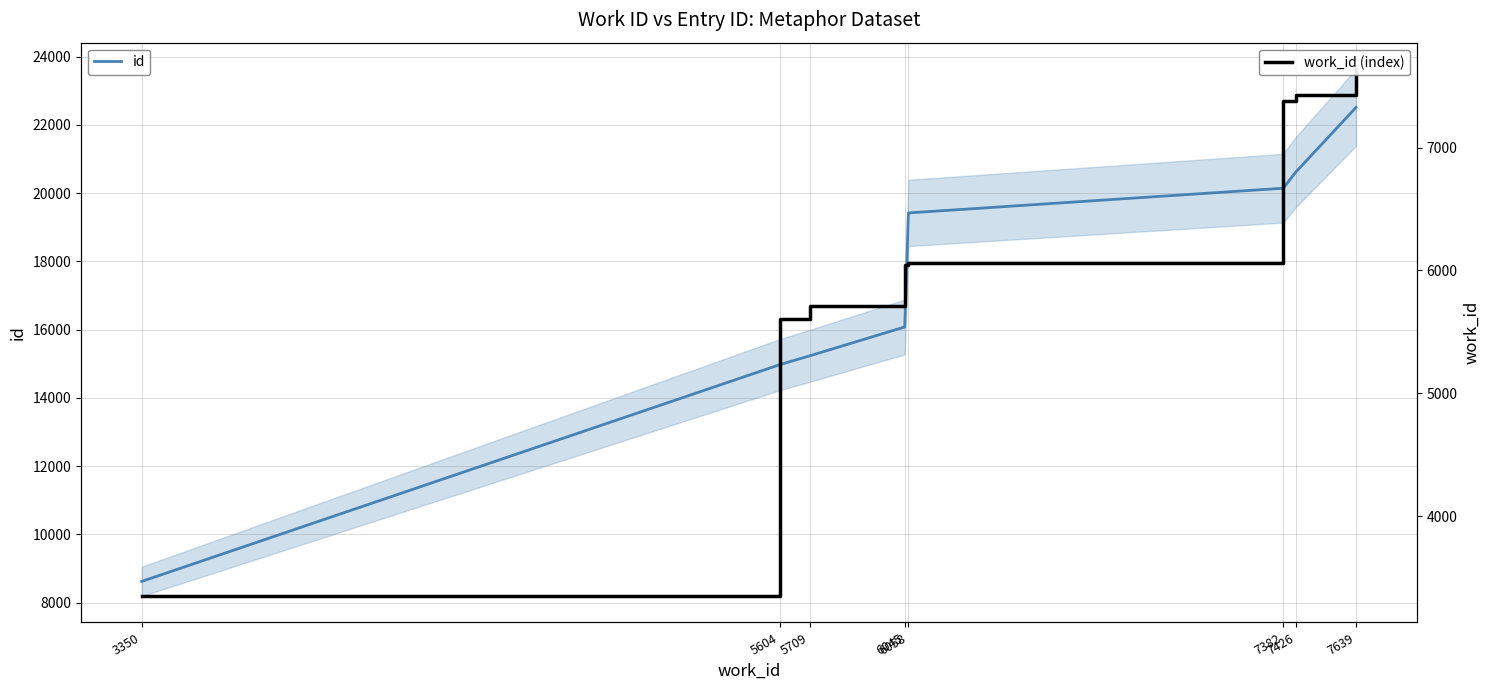

At which label does work_id (index) first exceed 6058?

7382